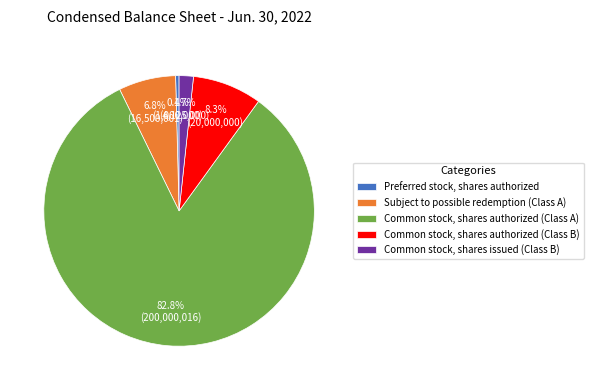

Rank the categories by value from lowest to highest.

Preferred stock, shares authorized, Common stock, shares issued (Class B), Subject to possible redemption (Class A), Common stock, shares authorized (Class B), Common stock, shares authorized (Class A)